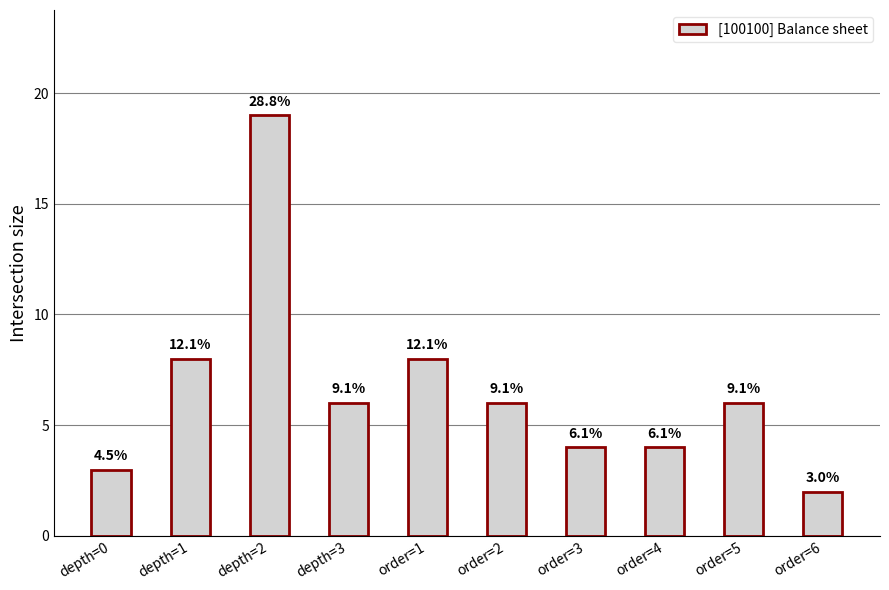

Reading left to right, list all the values displayed in this chart.

depth=0=3	depth=1=8	depth=2=19	depth=3=6	order=1=8	order=2=6	order=3=4	order=4=4	order=5=6	order=6=2